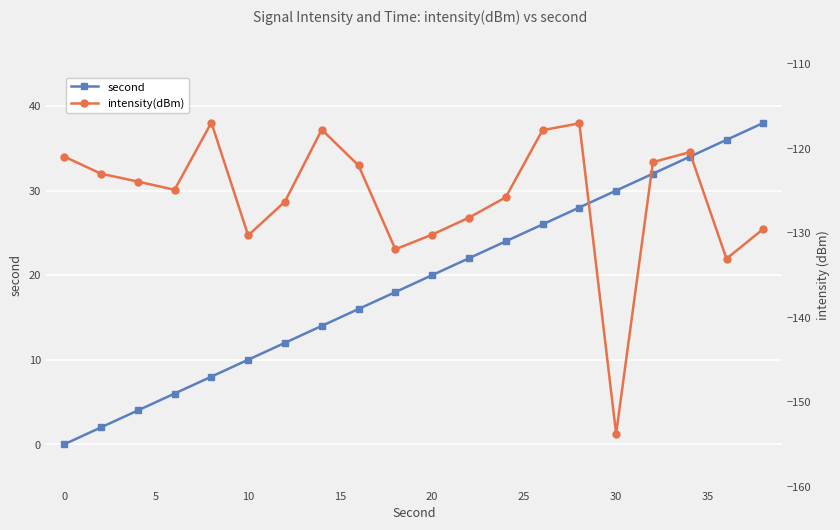

Reading left to right, list all the values displayed in this chart.

second: 0.0	2.0	4.0	6.0	8.0	10.0	12.0	14.0	16.0	18.0	20.0	22.0	24.0	26.0	28.0	30.0	32.0	34.0	36.0	38.0
intensity(dBm): -121.0	-123.0	-123.9	-124.9	-117.0	-130.3	-126.3	-117.8	-122.0	-131.9	-130.2	-128.2	-125.8	-117.9	-117.0	-153.7	-121.6	-120.5	-133.1	-129.5